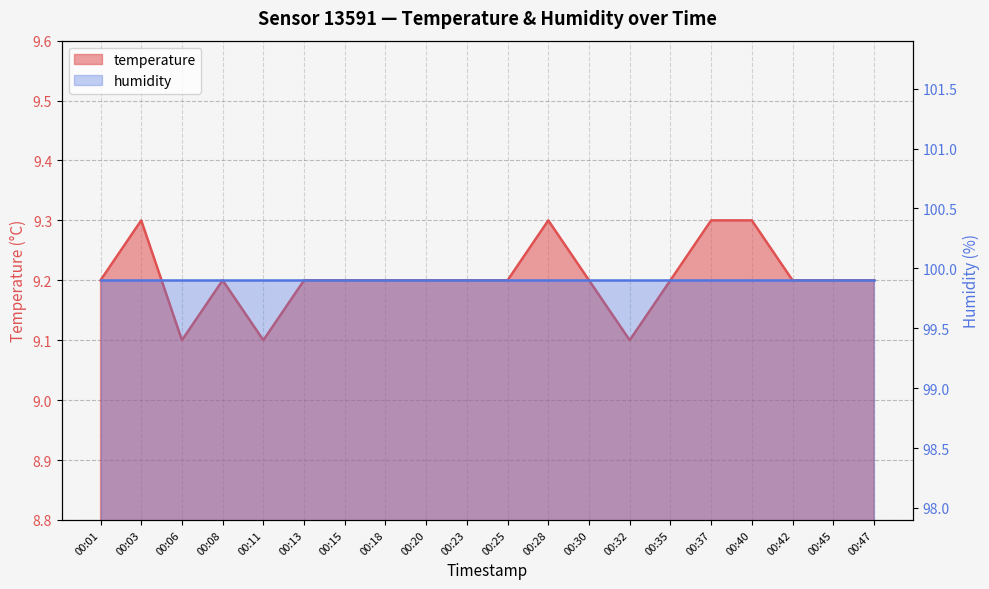

List the labels in order of value, largest first.

00:03, 00:28, 00:37, 00:40, 00:01, 00:08, 00:13, 00:15, 00:18, 00:20, 00:23, 00:25, 00:30, 00:35, 00:42, 00:45, 00:47, 00:06, 00:11, 00:32